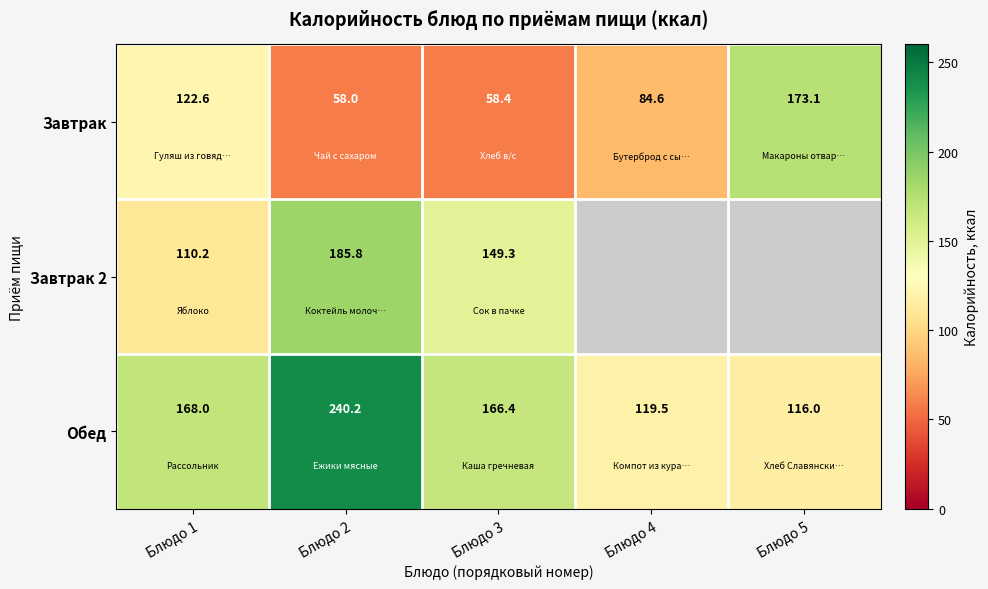

Is the value of Обед at Блюдо 3 greater than the value of Завтрак at Блюдо 4?

Yes